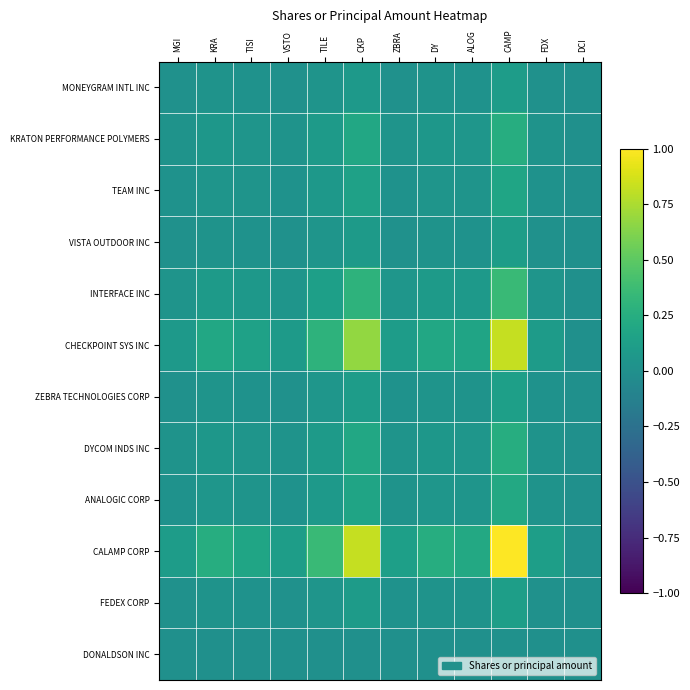

How many series are shown in this chart?

12